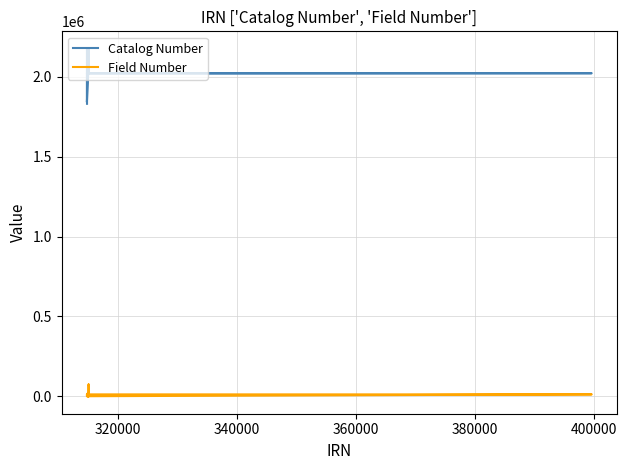

How many series are shown in this chart?

2